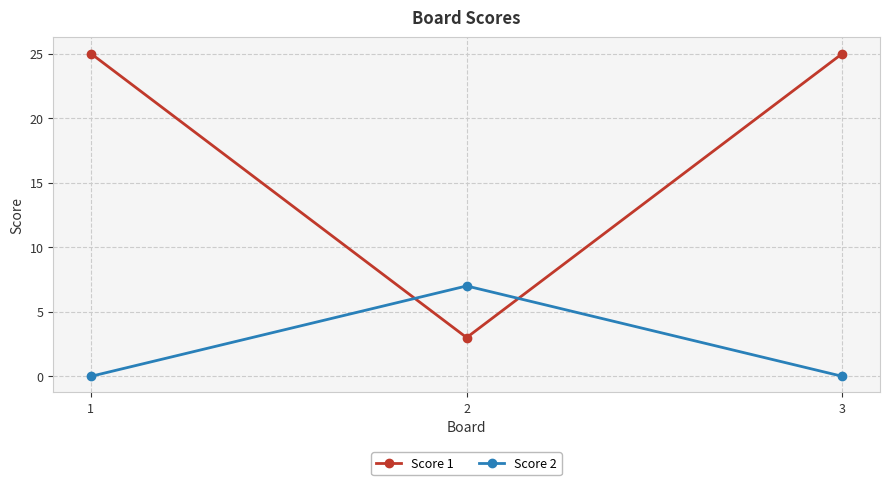

Between 1 and 2, which series saw the biggest shift?

Score 1